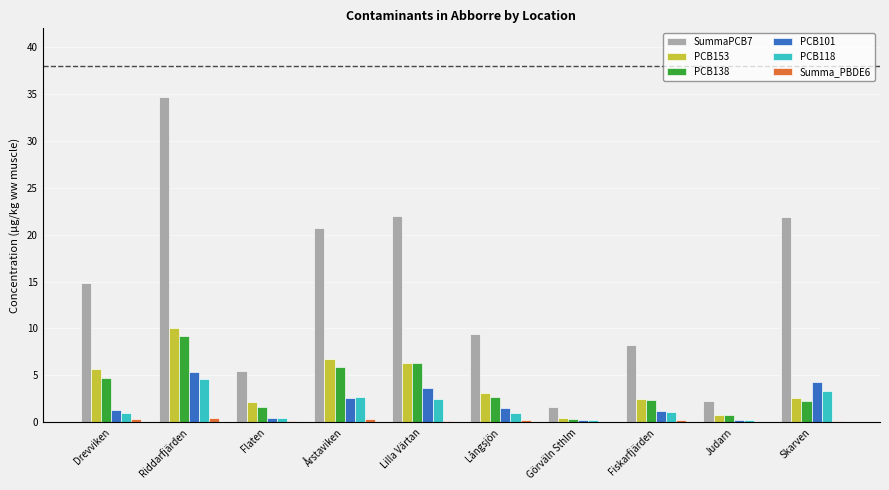

What are all the series names shown in the legend?

SummaPCB7, PCB153, PCB138, PCB101, PCB118, Summa_PBDE6